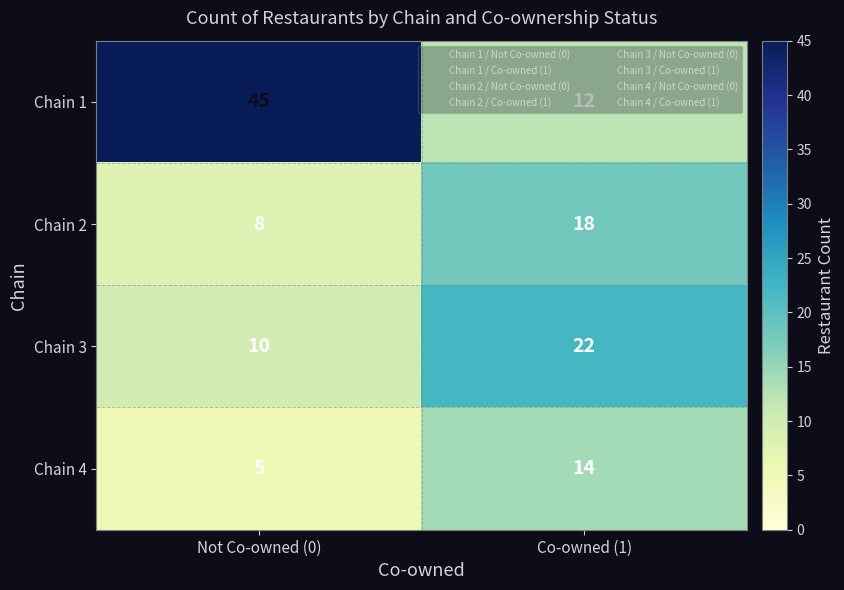

What is the average value of the Chain 4 series?

10